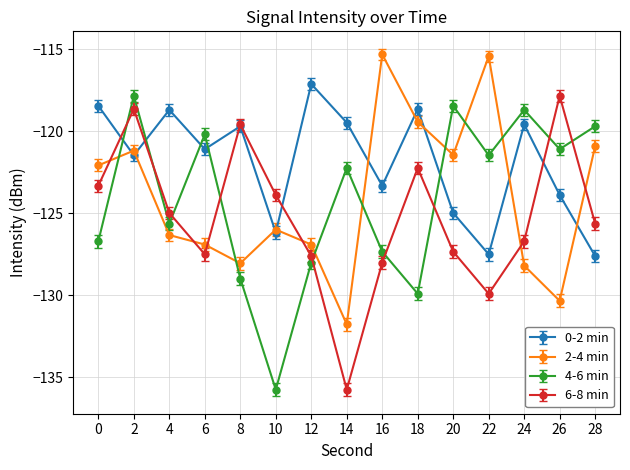

In 0-2 min, how many points are lower than both neighbors (excluding endpoints)?

5